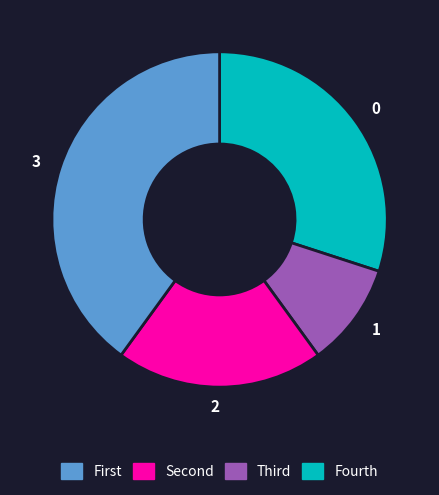

Does any single category account for the majority?

No